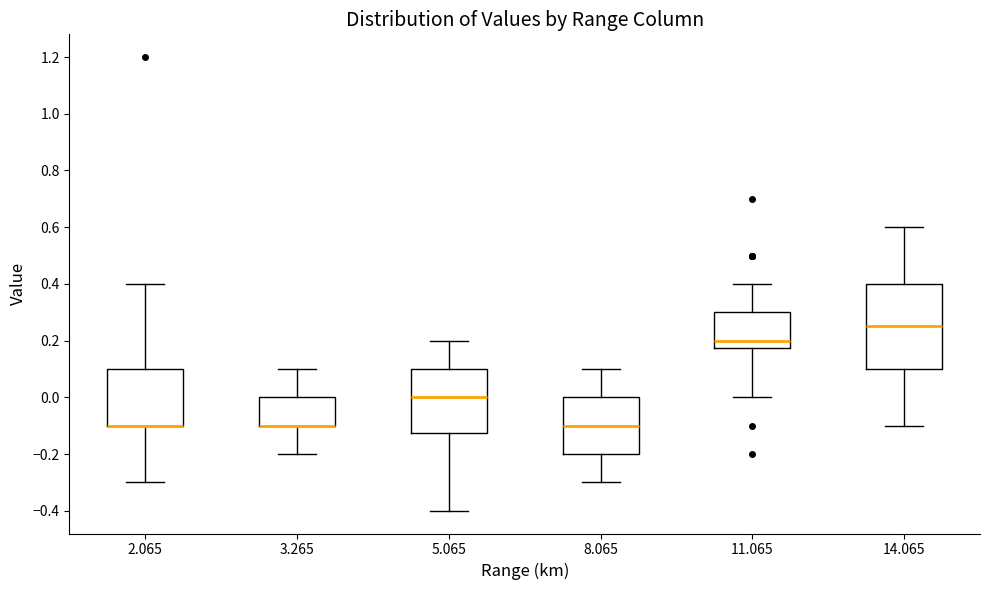

Comparing the boxes themselves (not the whiskers), which one is the tallest?

14.065